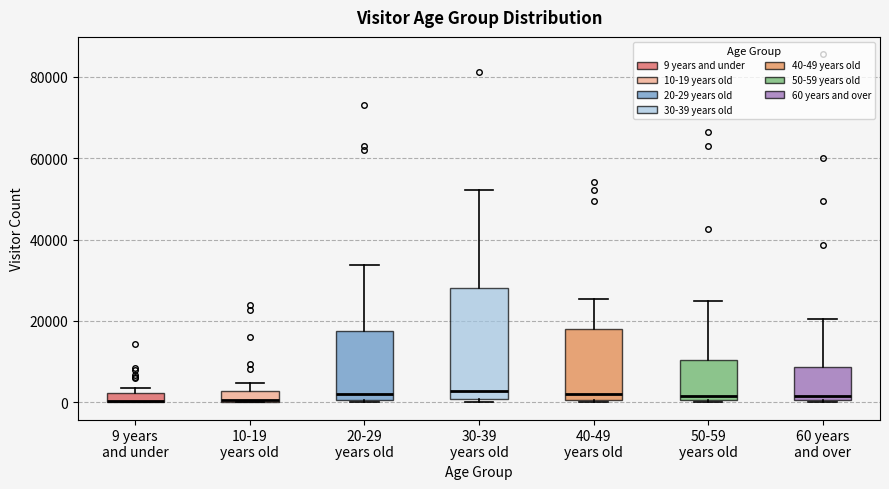

Which box is the tallest, from its lower edge to its upper edge?

30-39 years old